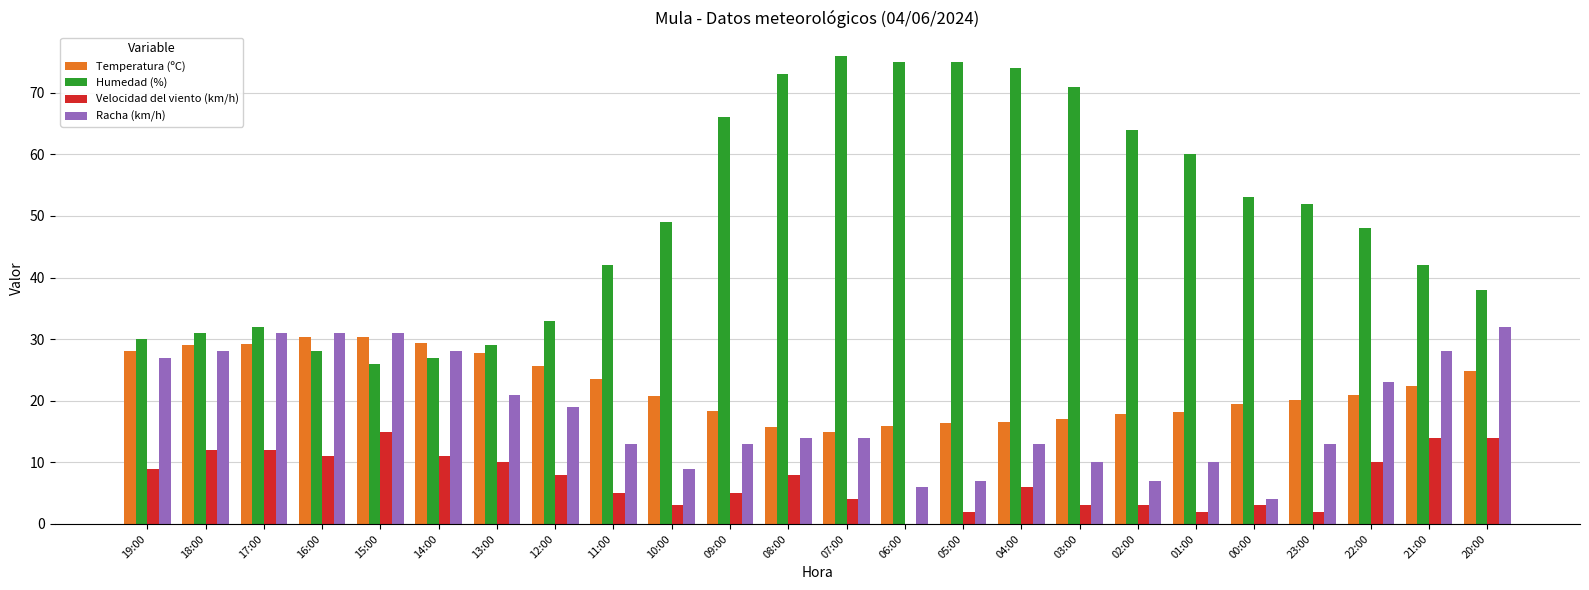

True or false: Racha (km/h) has a value of 31.0 at 16:00.

True